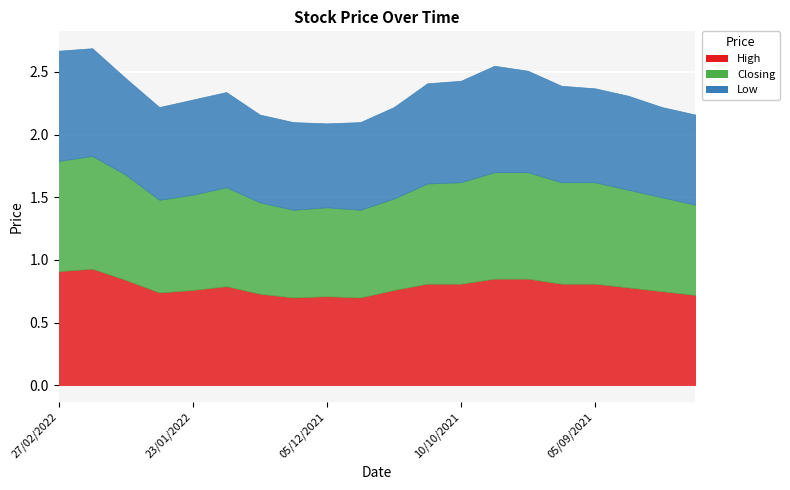

How many categories are shown in the chart?

20